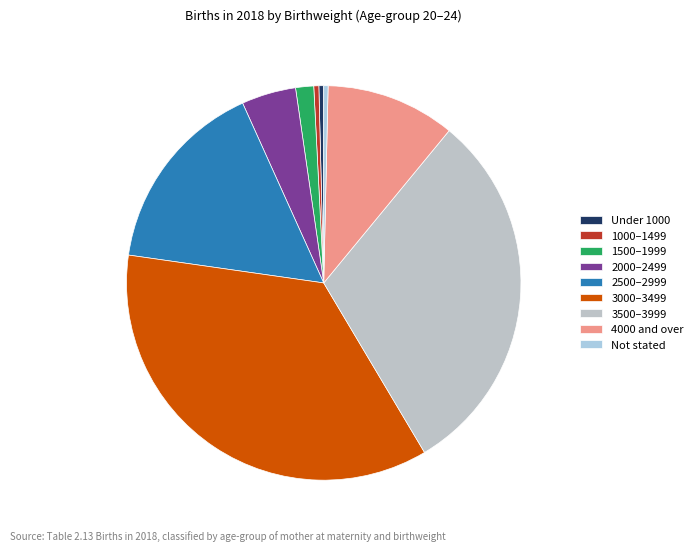

Count the number of slices in the pie.

9